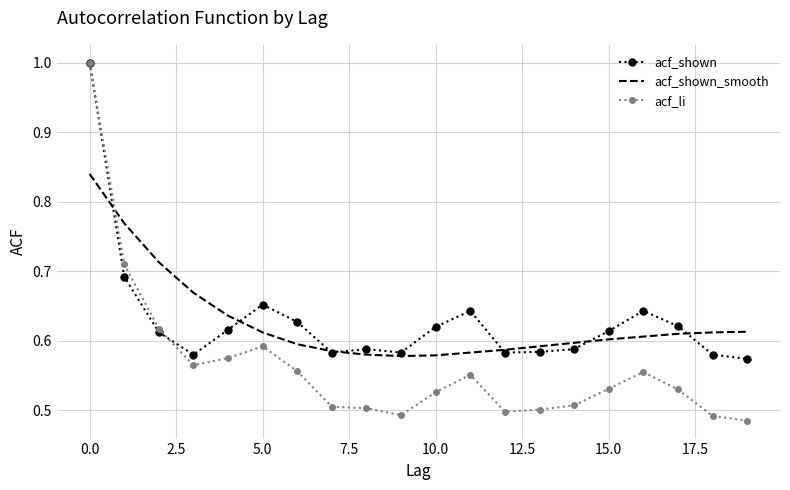

Which series has the largest range (max minus min)?

acf_li